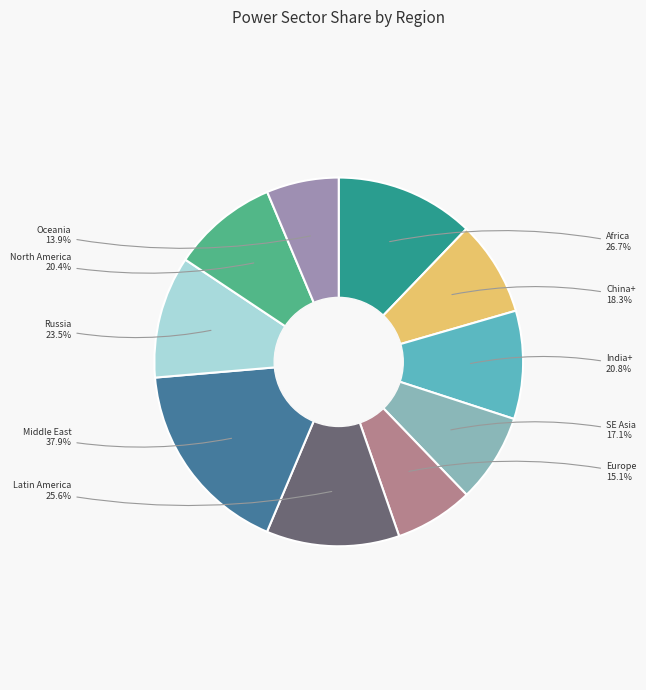

Which slice is the largest?

Middle East